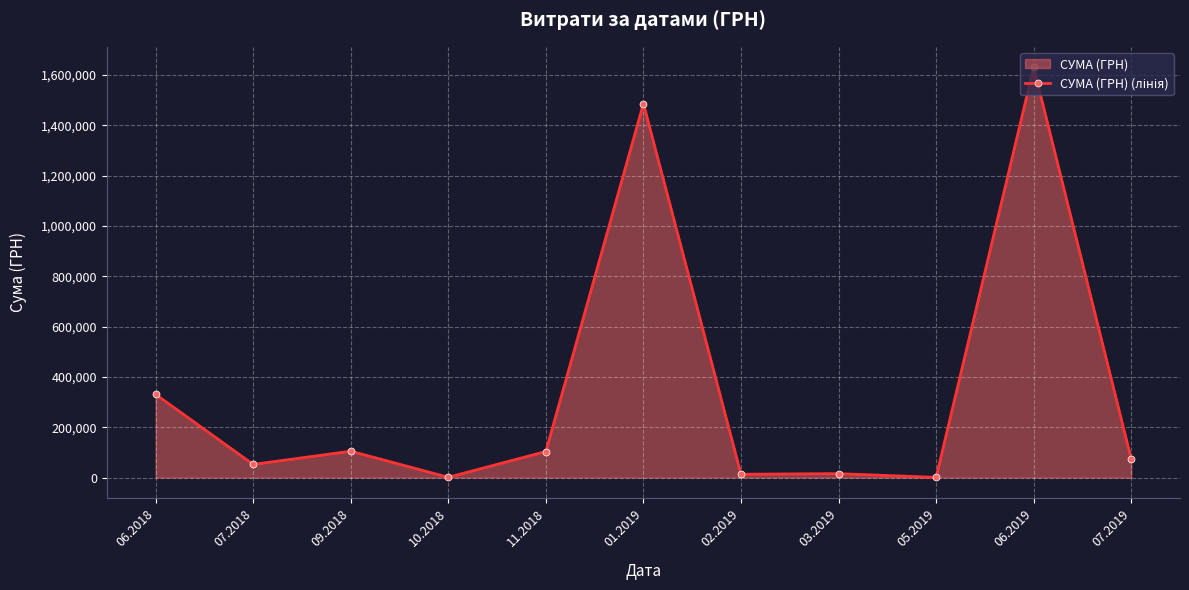

The value at 03.2019 is 22375.1. True or false?

False